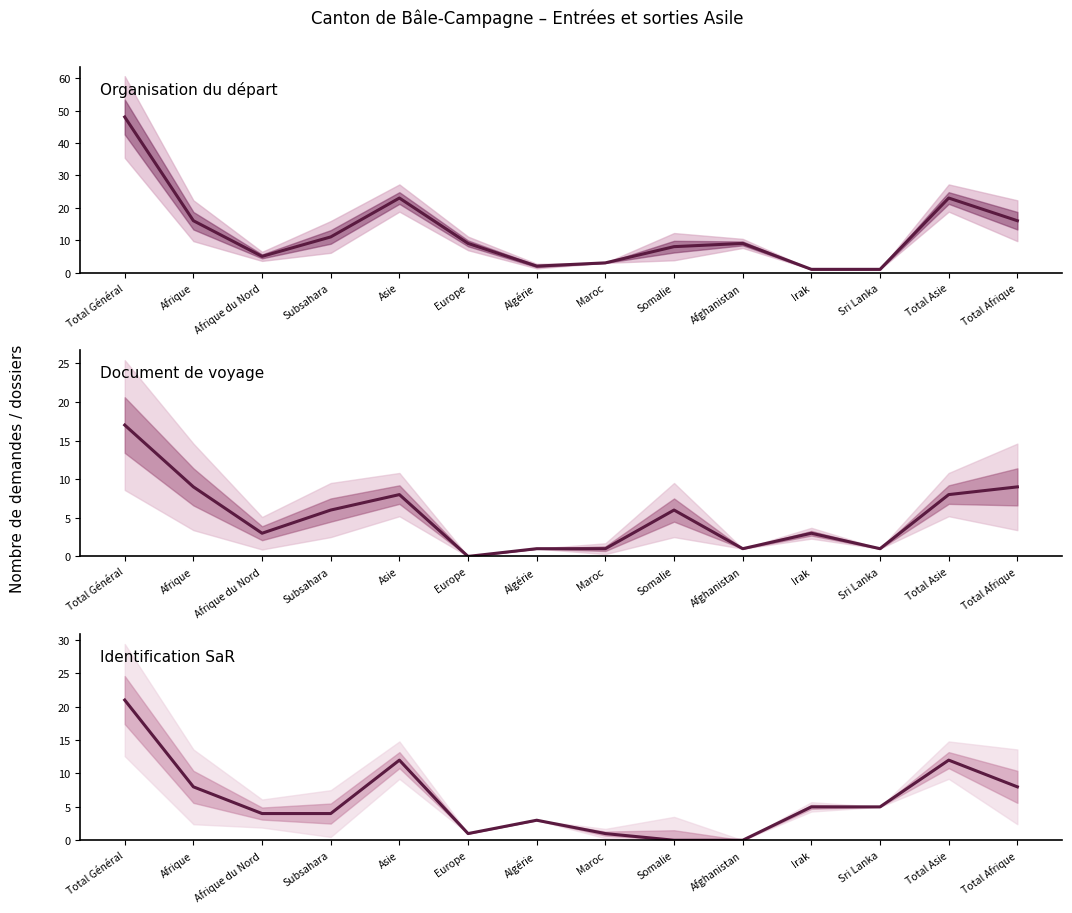

At how many categories does at least one series exceed 0?

14